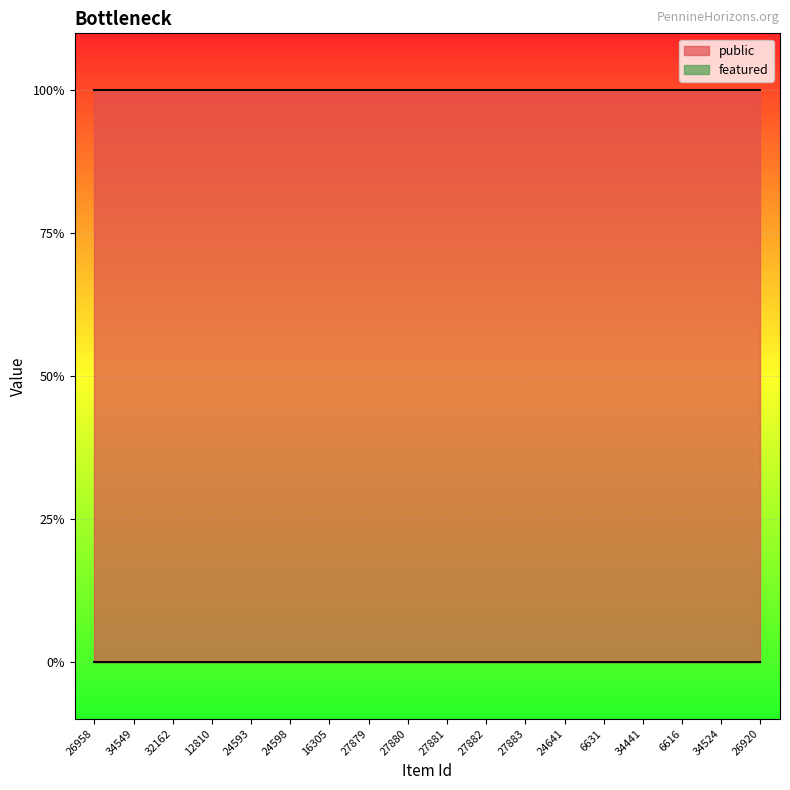

What position from the left is 12810?

4